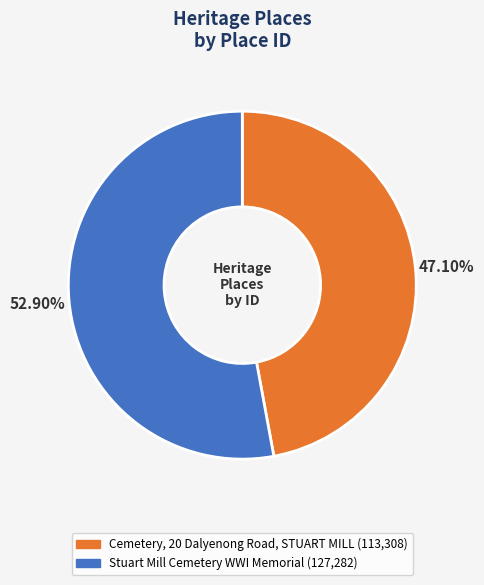

Which slice is the largest?

Stuart Mill Cemetery WWI Memorial